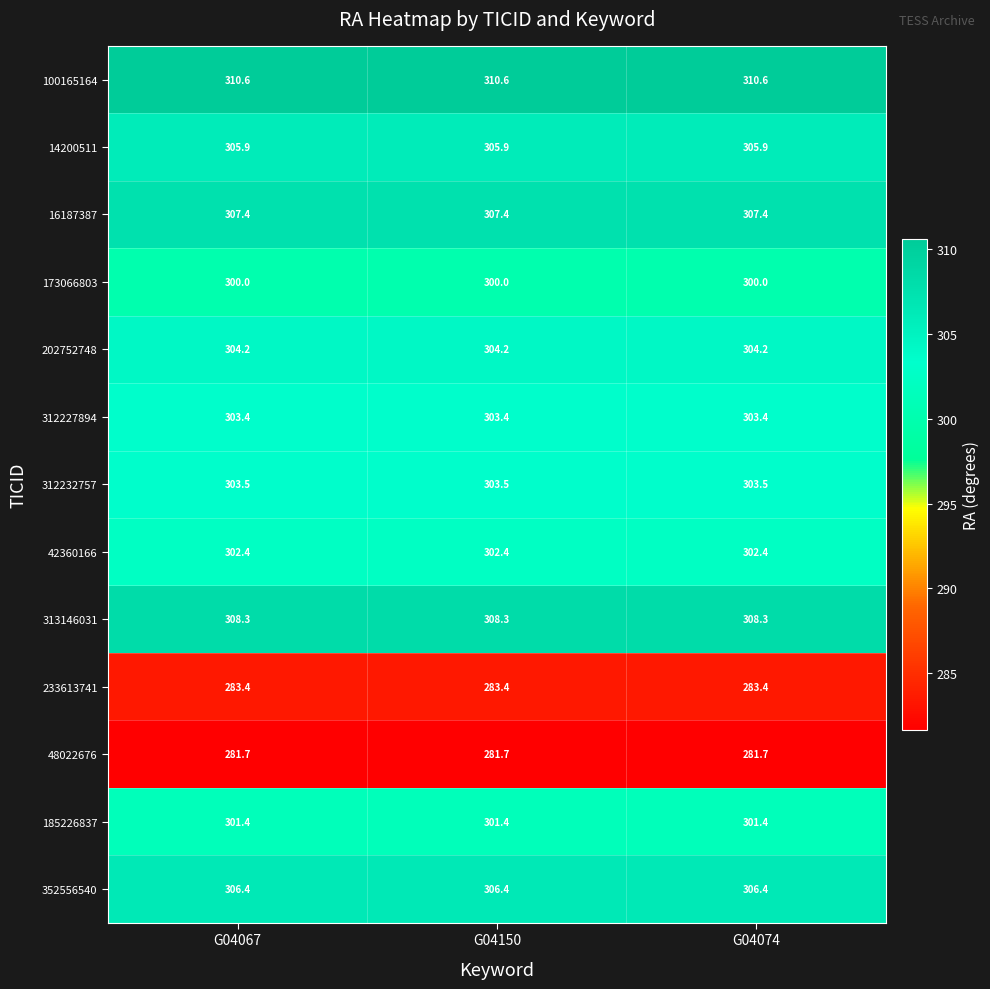

What value does the 312232757 series have at G04067?

303.5